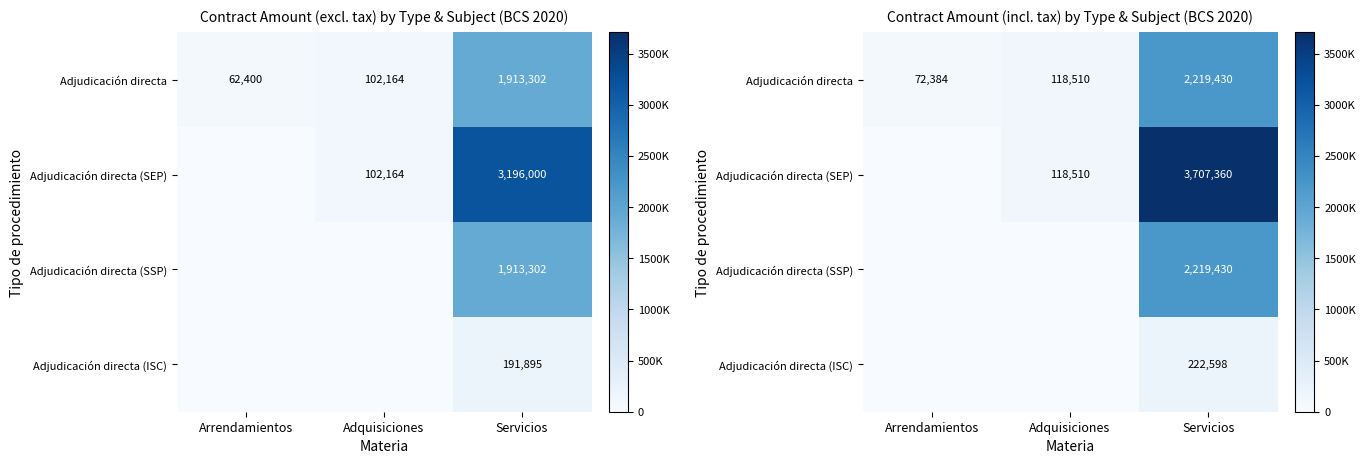

What is the difference between the Adjudicación directa (ISC) values at Servicios and Arrendamientos?

222598.0